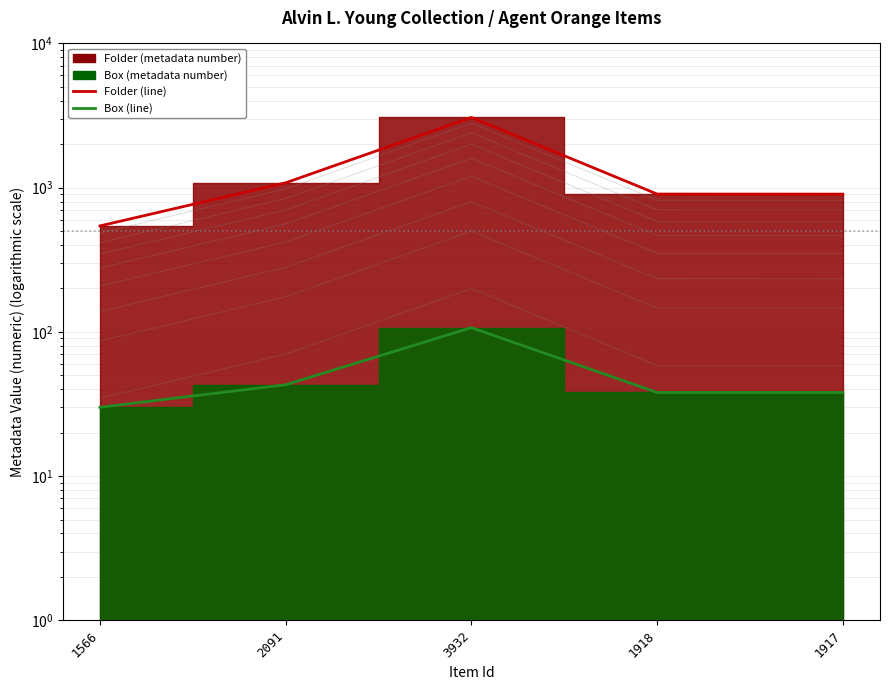

Where is the first local maximum for Folder (line)?

3932